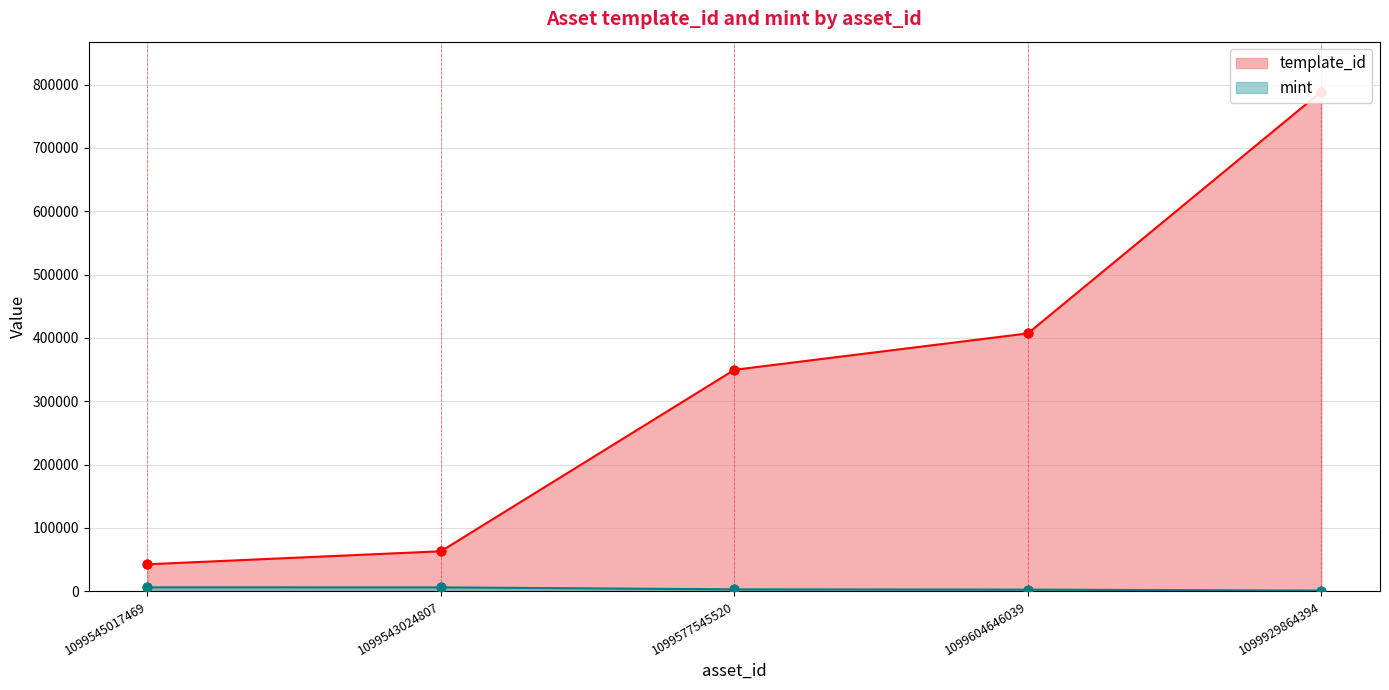

Is the value of template_id at 1099577545520 greater than the value of mint at 1099929864394?

Yes